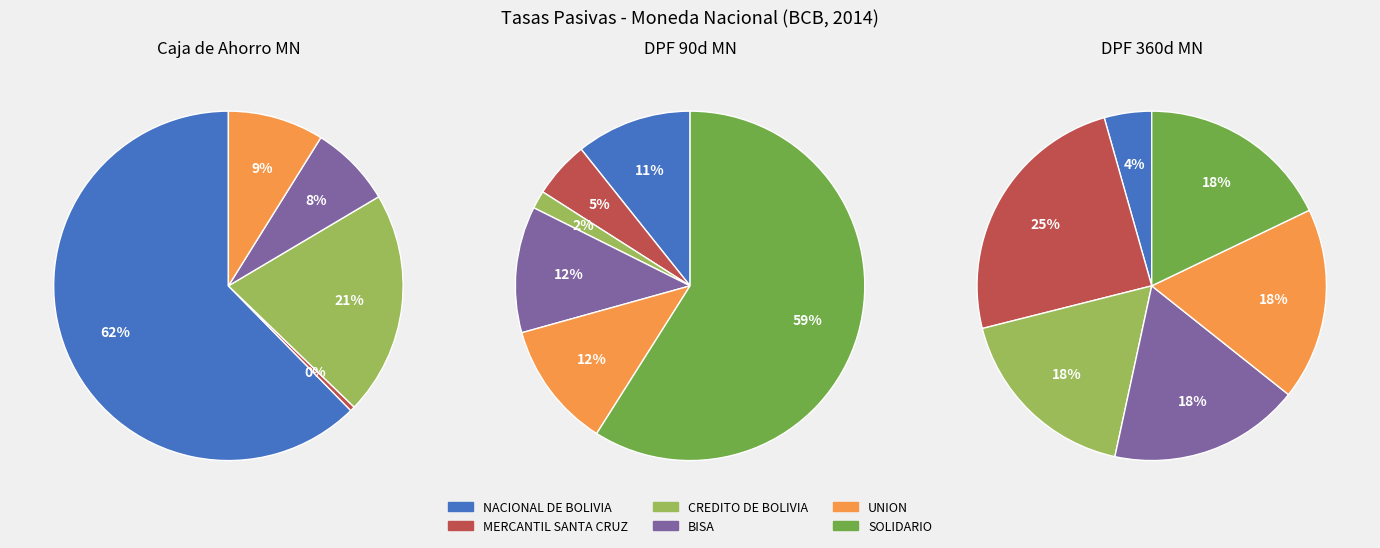

Is it true that FASSIL is 10% of the pie?

False